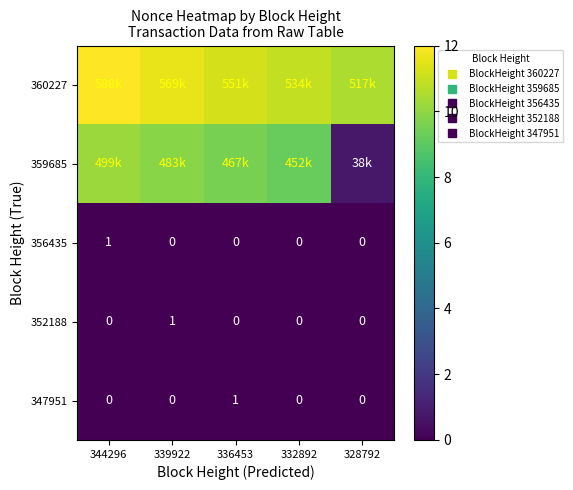

Rank the series at 336453 from highest to lowest value.

360227, 359685, 347951, 356435, 352188